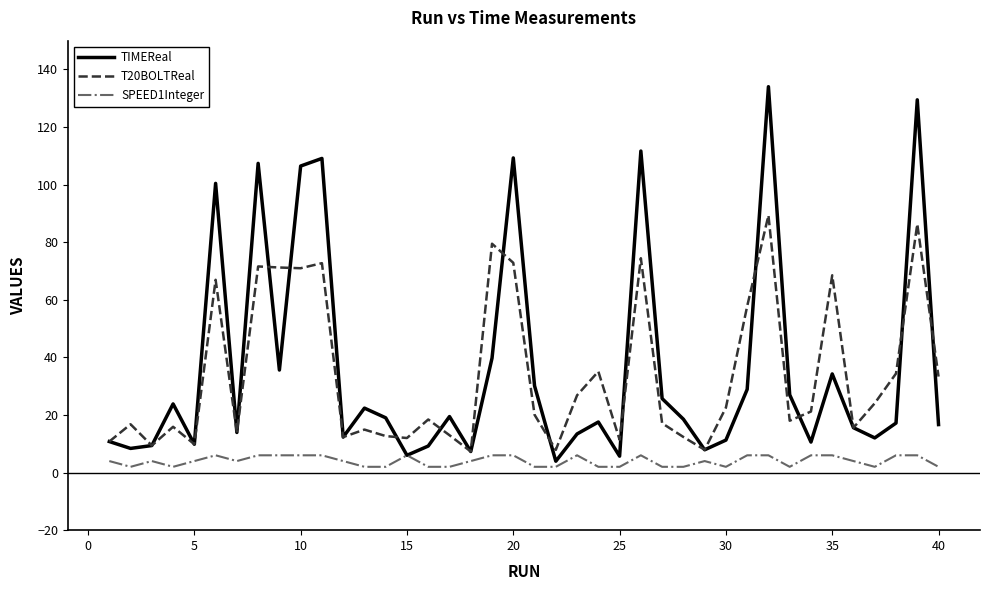

List the series in order of their peak value, highest first.

TIMEReal, T20BOLTReal, SPEED1Integer